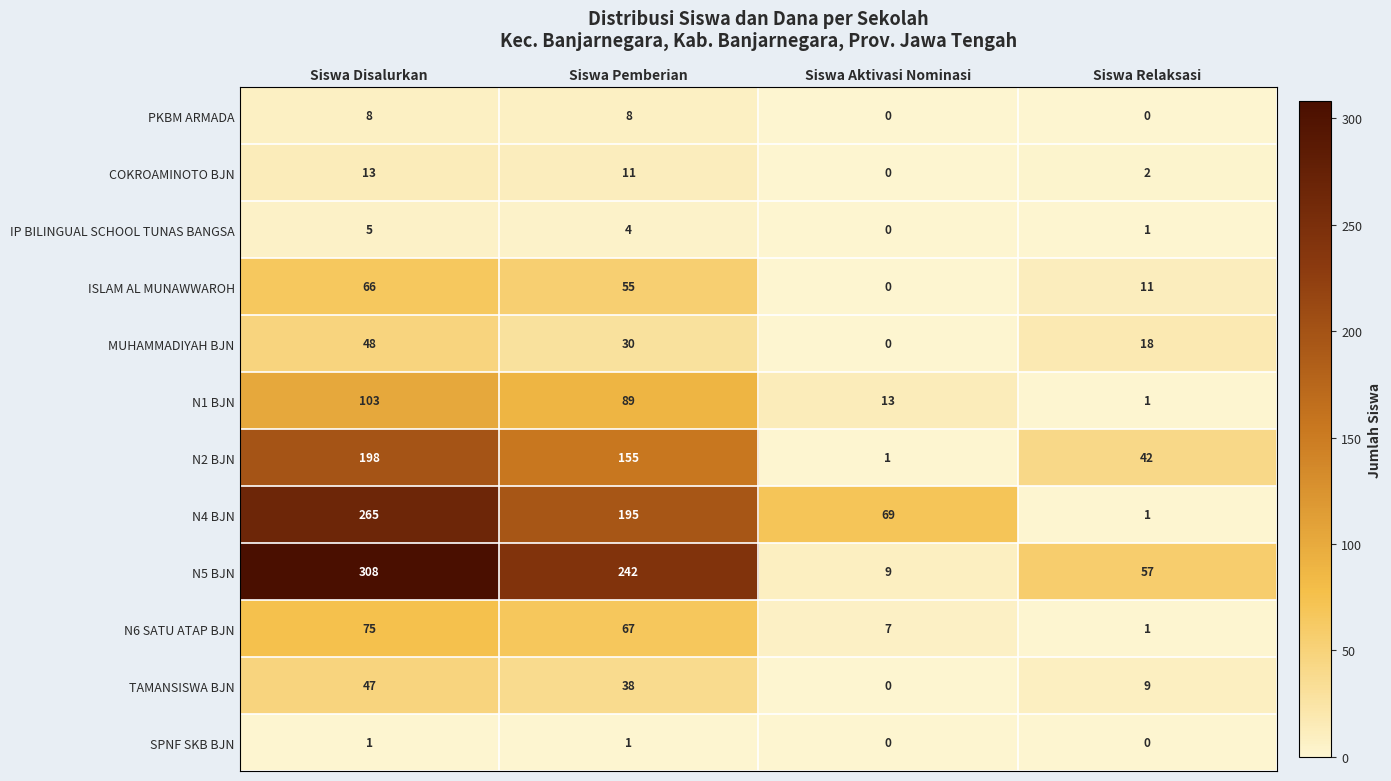

Which series has the largest range (max minus min)?

N5 BJN